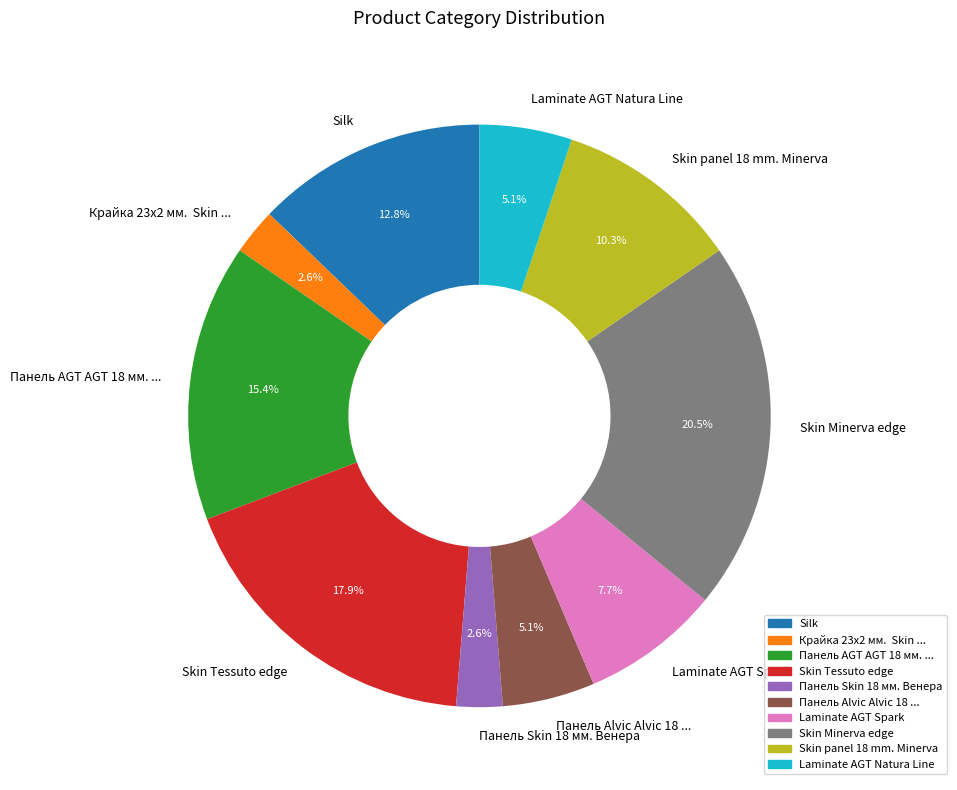

Does any single category account for the majority?

No